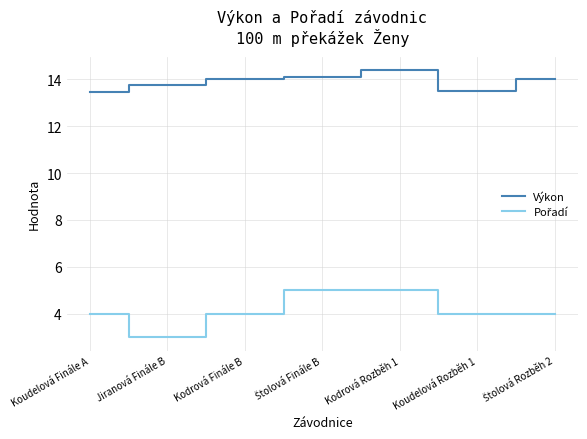

What is the spread (max minus min) of values at Kodrová Finále B?

10.0